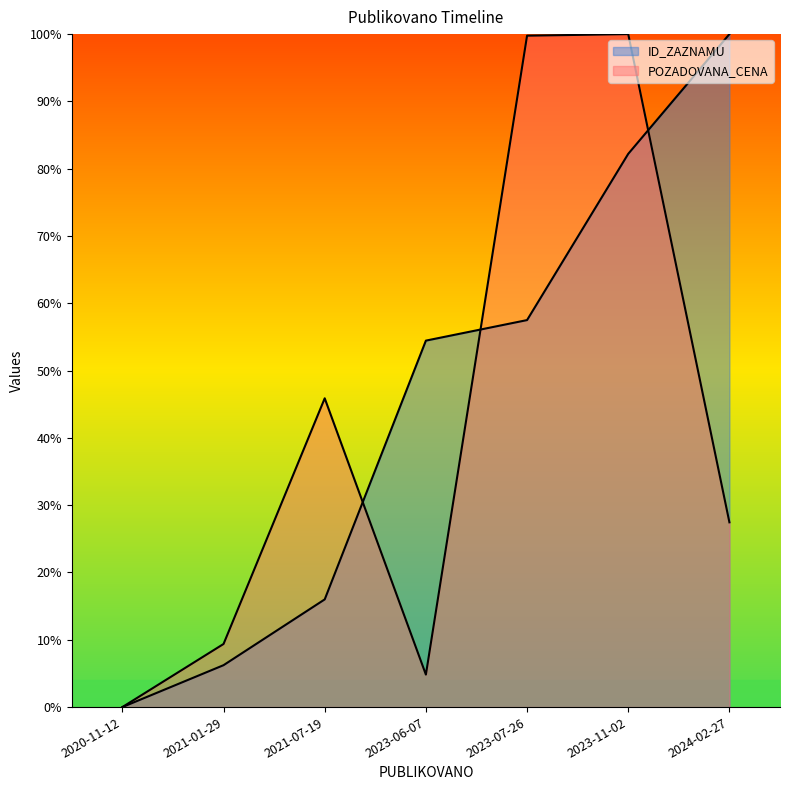

Reading left to right, transcribe all the data shown in this chart.

ID_ZAZNAMU: 0.0	0.1	0.2	0.5	0.6	0.8	1.0
POZADOVANA_CENA: 0.0	0.1	0.5	0.0	1.0	1.0	0.3